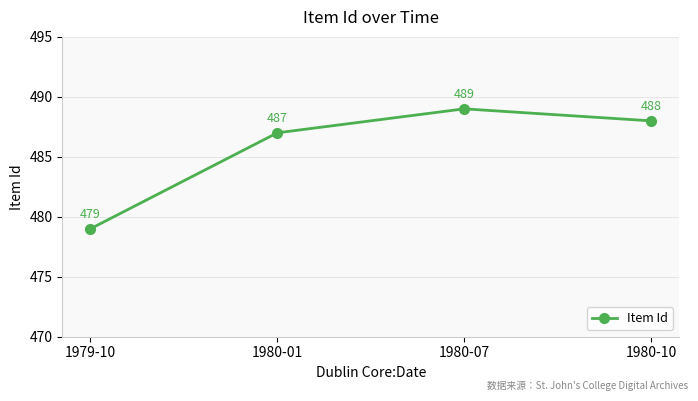

How many distinct data groups are displayed?

1